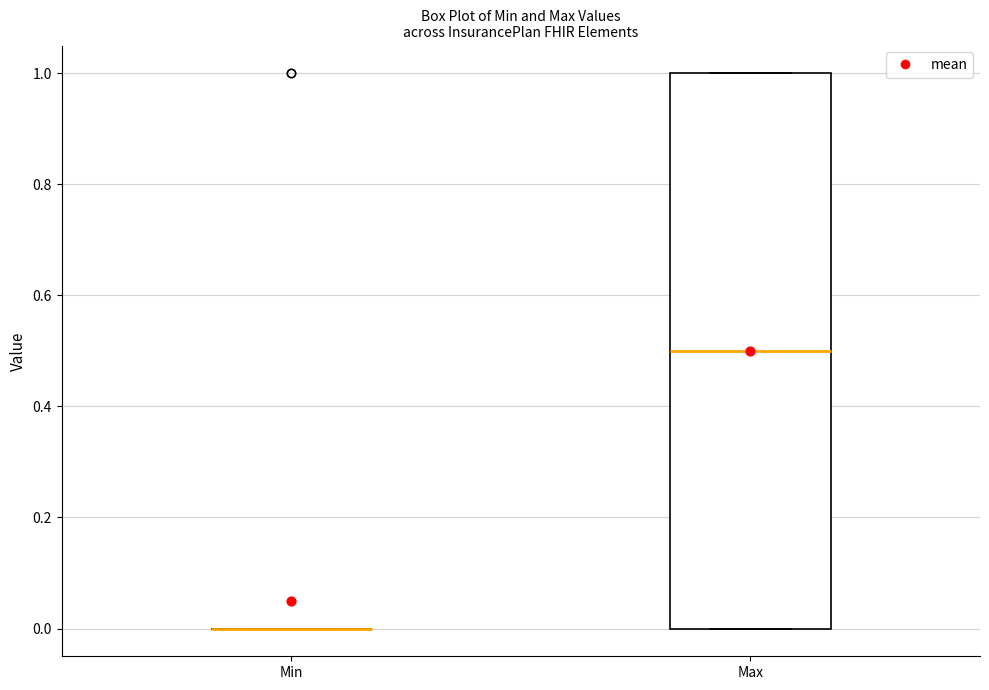

Reading left to right, read every box against the y-axis: the position of its median line, the range the box covers, and the ends of its whiskers. The values are not printed on the chart, so give them approximately, as read against the axis.

Min: box collapsed to a line at 0.0, whiskers 0.0 to 0.0
Max: median 0.5, box 0.0 to 1.0, whiskers 0.0 to 1.0